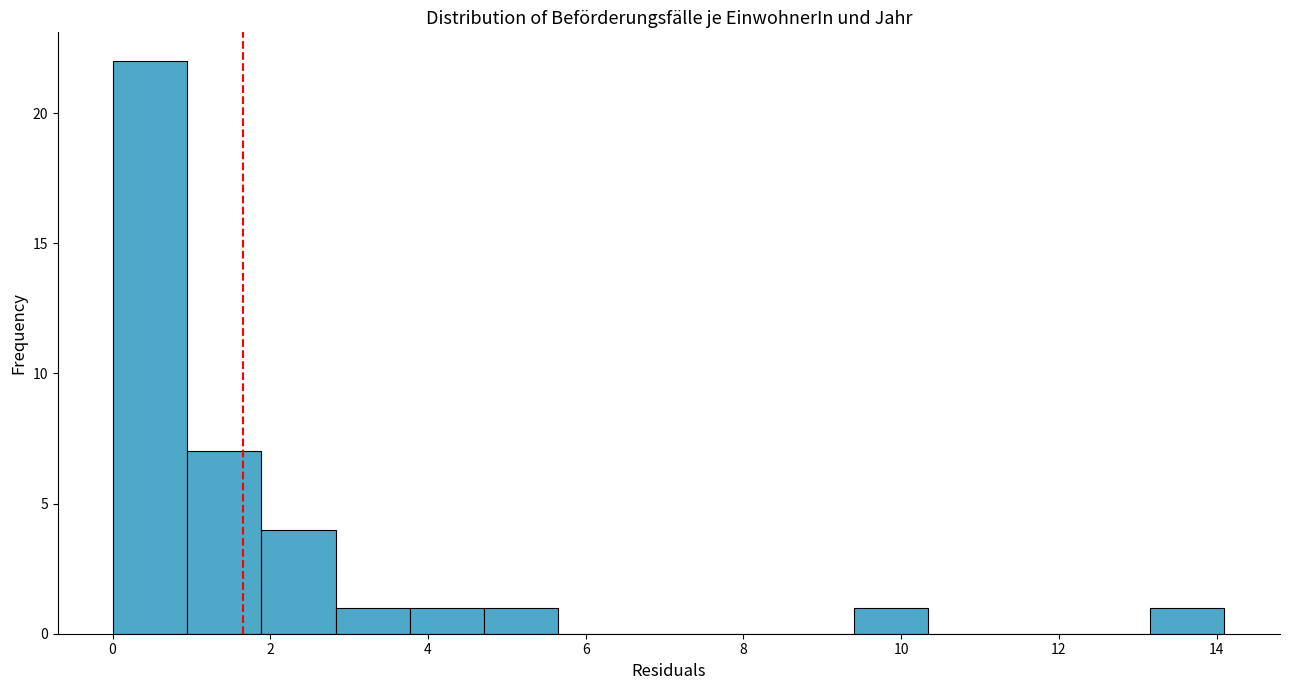

How tall is the bar that spans 1.8 to 2.8 on the x-axis? Neither the bar edges nor the heights are printed on the chart, so give them approximately, as read against the axes.

4